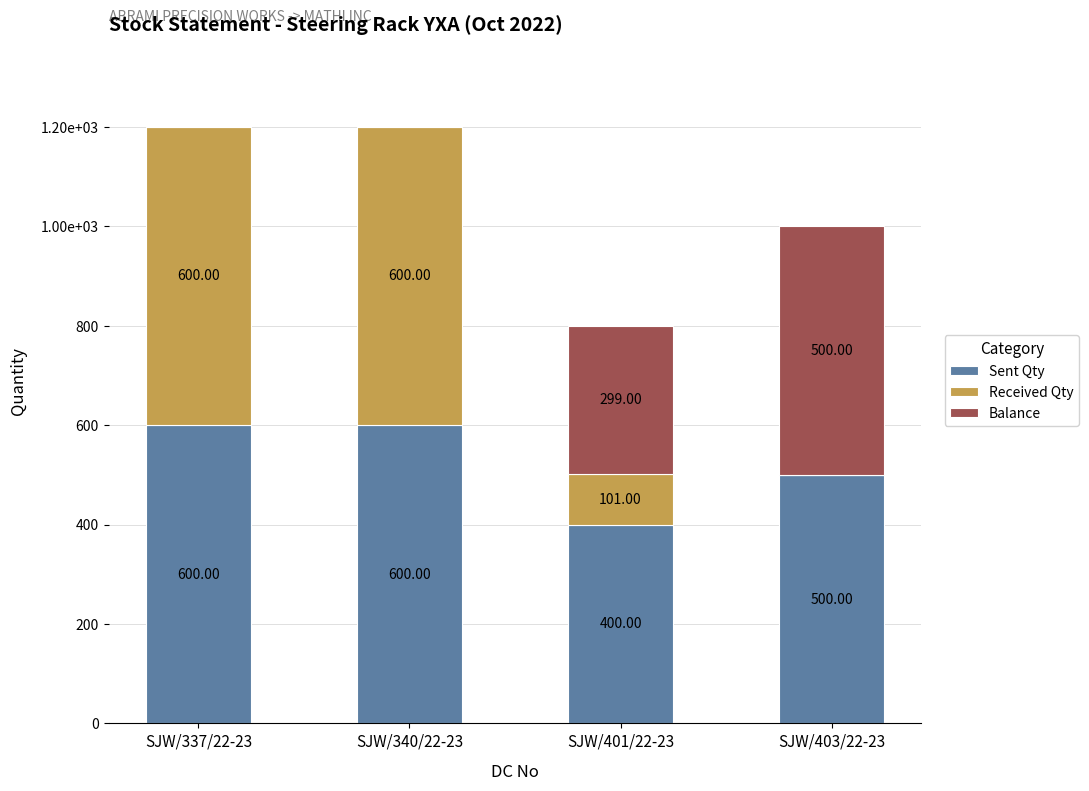

Are the bars grouped side by side (vs. stacked)?

No